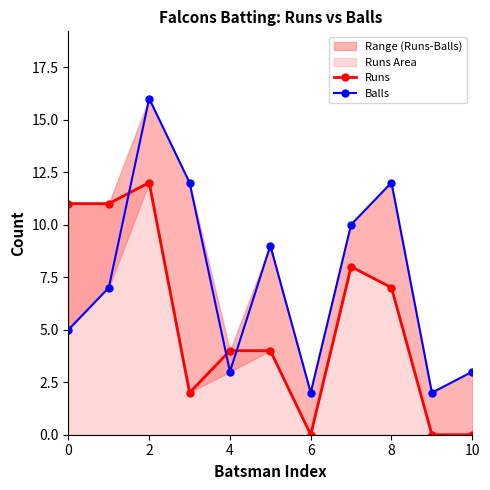

The Runs series shows -4 at 10. True or false?

False